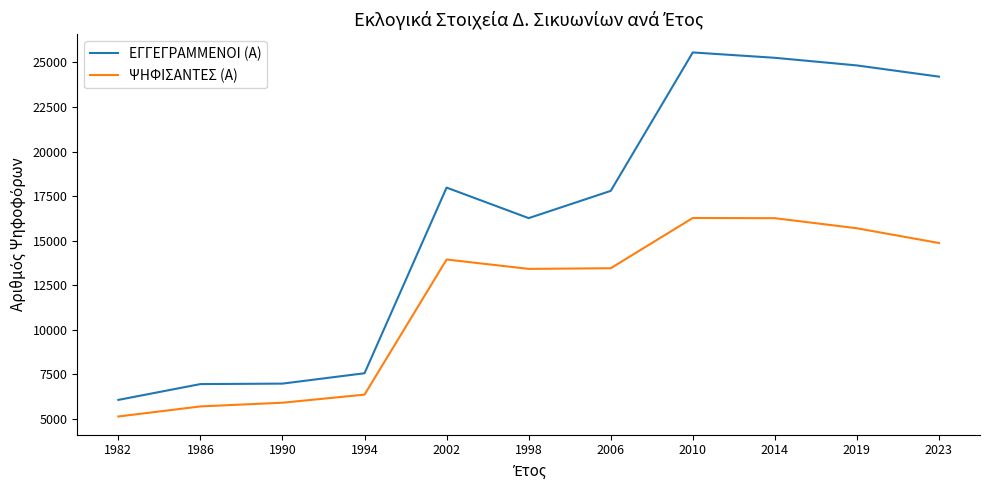

Which category has the lowest value in the ΨΗΦΙΣΑΝΤΕΣ (Α) series?

1982